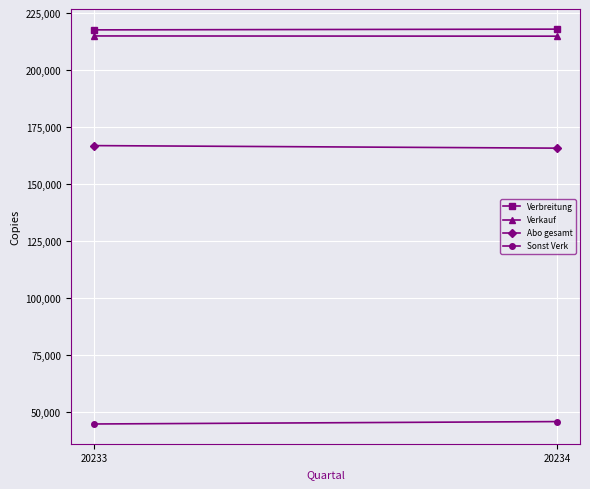

What is the approximate value of Verkauf at 20233, to the nearest 5?

215130